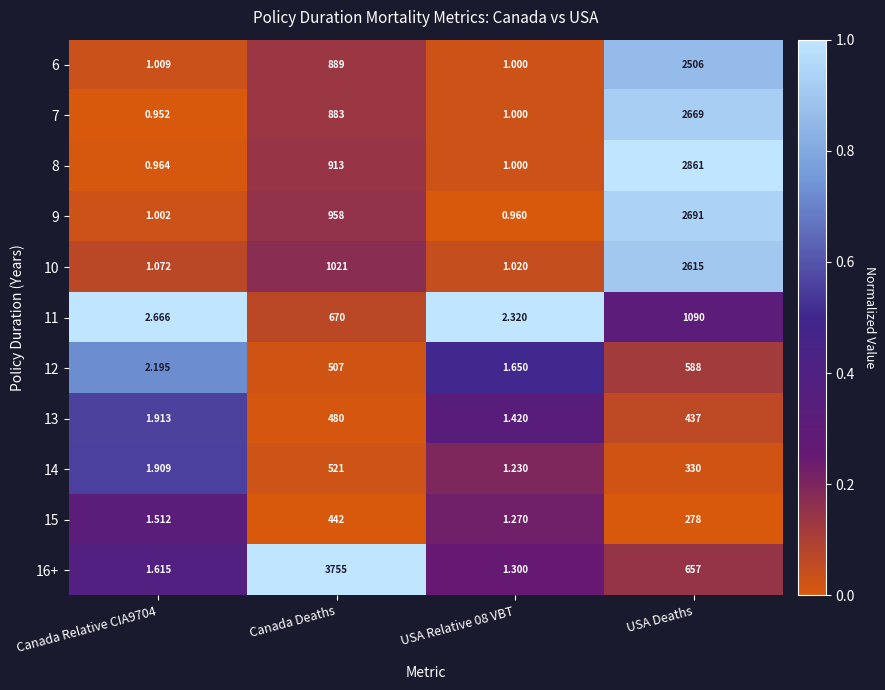

What is the spread (max minus min) of values at Canada Deaths?

3313.0